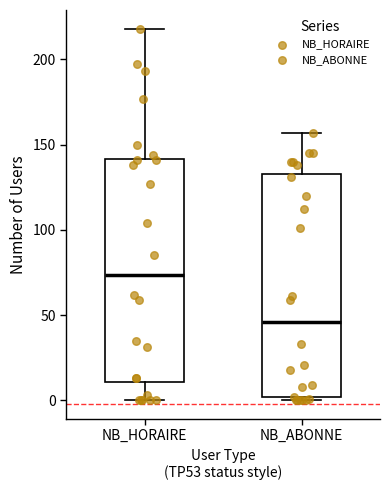

Where is the upper edge of the box for NB_HORAIRE on the y-axis? The values are not printed on the chart, so give them approximately, as read against the axis.

140